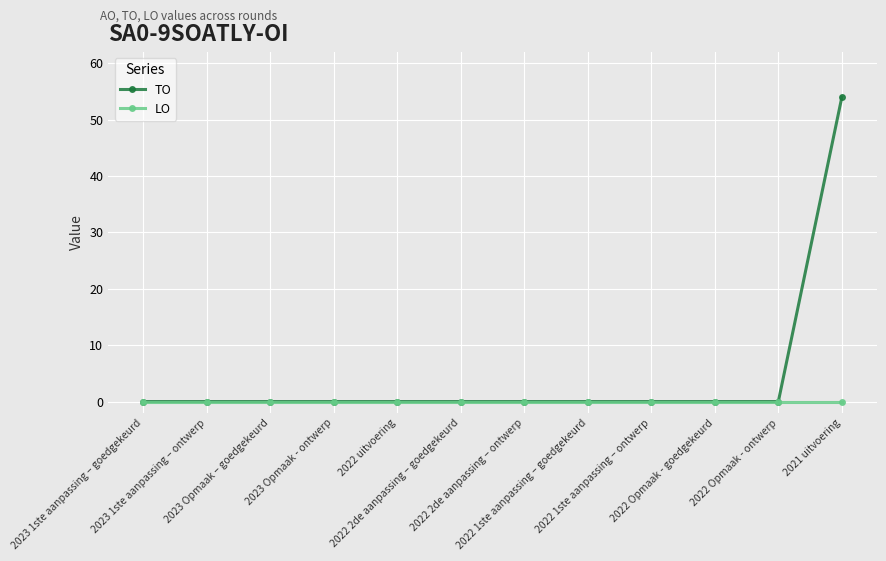

At which category is the sum across all series the highest?

2021 uitvoering